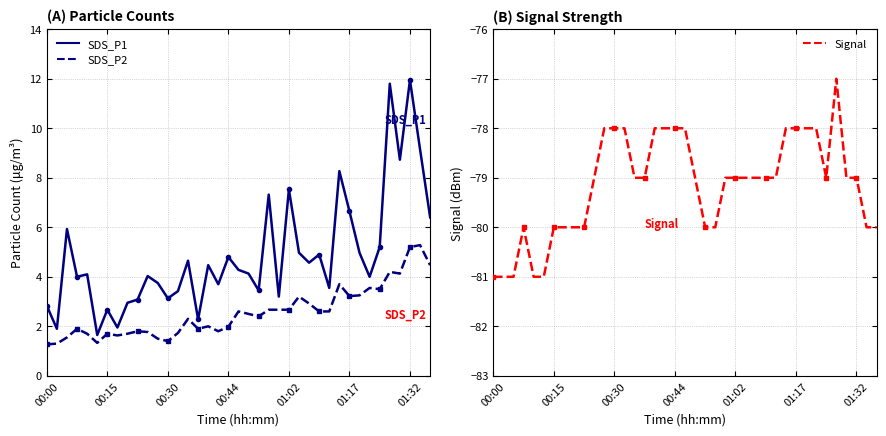

Reading left to right, what are all the values shown in this chart?

SDS_P1: 2.8	1.9	5.9	4.0	4.1	1.6	2.7	1.9	3.0	3.1	4.0	3.8	3.1	3.4	4.7	2.3	4.5	3.7	4.8	4.3	4.1	3.5	7.3	3.2	7.5	5.0	4.6	4.9	3.5	8.3	6.7	5.0	4.0	5.2	11.8	8.7	11.9	9.2	6.4
SDS_P2: 1.3	1.3	1.6	1.9	1.7	1.3	1.7	1.6	1.7	1.8	1.8	1.5	1.4	1.7	2.3	1.9	2.0	1.8	2.0	2.6	2.5	2.4	2.7	2.7	2.7	3.2	2.9	2.6	2.6	3.7	3.2	3.2	3.5	3.5	4.2	4.1	5.2	5.3	4.5
Signal: -81.0	-81.0	-81.0	-80.0	-81.0	-81.0	-80.0	-80.0	-80.0	-80.0	-79.0	-78.0	-78.0	-78.0	-79.0	-79.0	-78.0	-78.0	-78.0	-78.0	-79.0	-80.0	-80.0	-79.0	-79.0	-79.0	-79.0	-79.0	-79.0	-78.0	-78.0	-78.0	-78.0	-79.0	-77.0	-79.0	-79.0	-80.0	-80.0